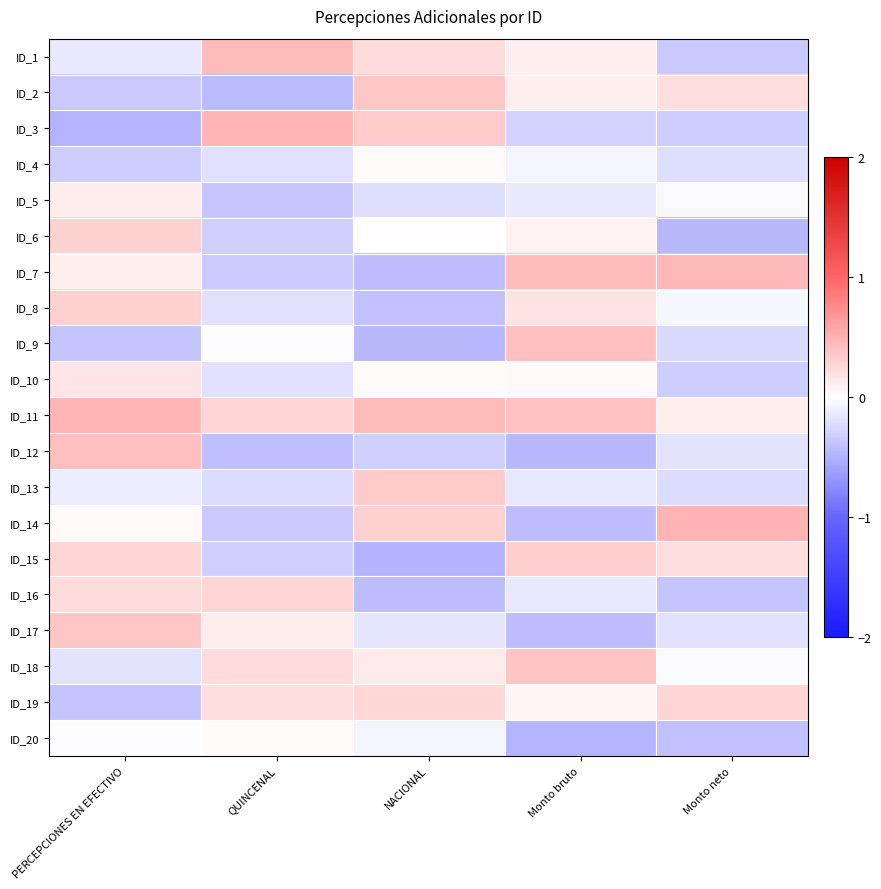

How many categories are shown in the chart?

5